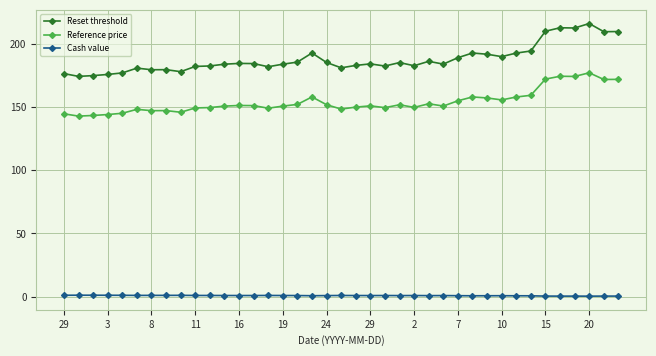

What is the highest value of the Reference price series?

177.0